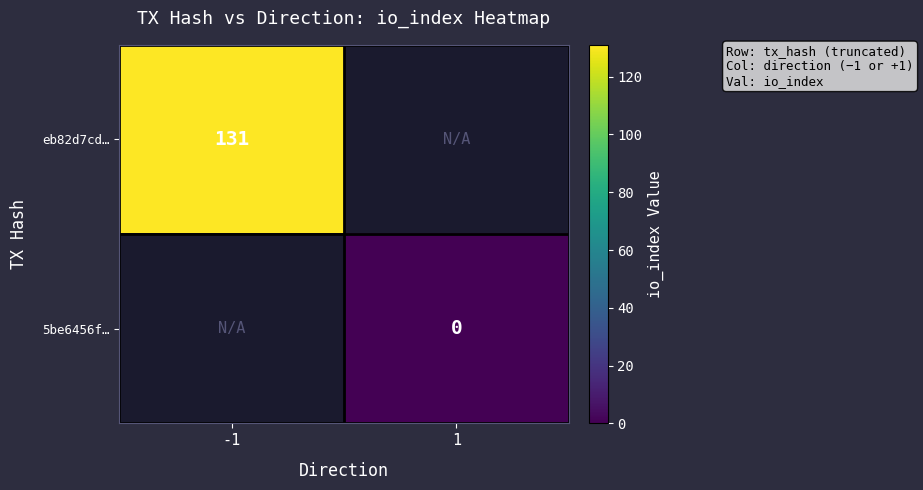

Is it true that eb82d7cd… equals 131 at -1?

True